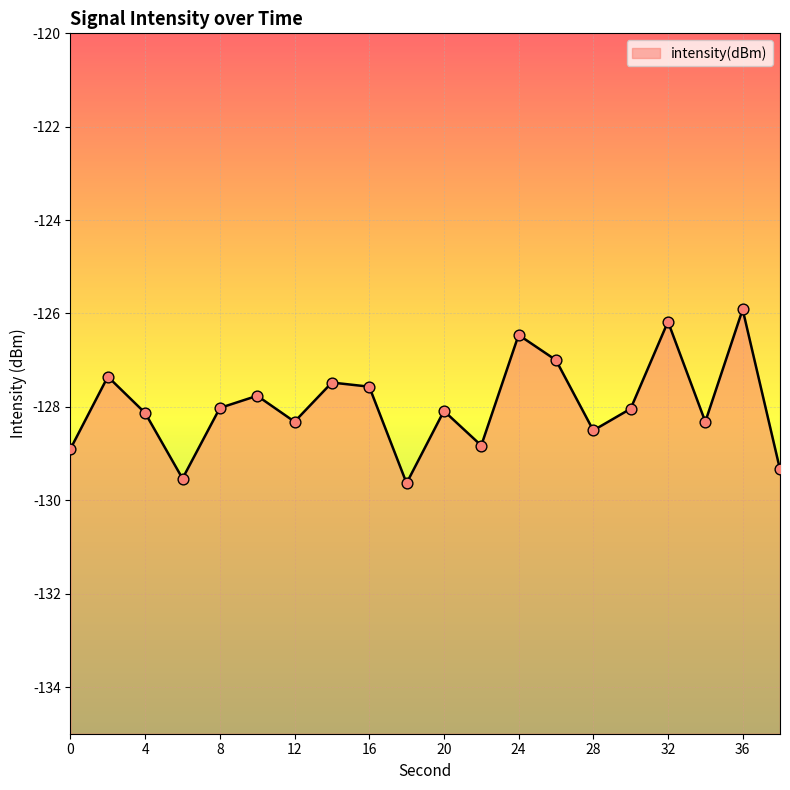

Which has a higher value, 28 or 16?

16